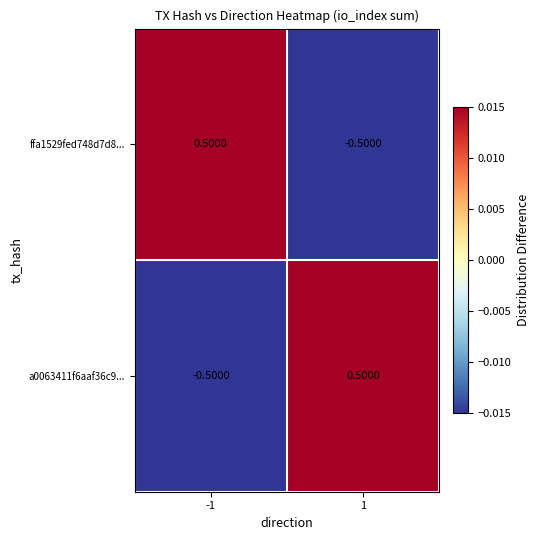

Is the value of a0063411f6aaf36c9... at -1 greater than the value of ffa1529fed748d7d8... at -1?

No